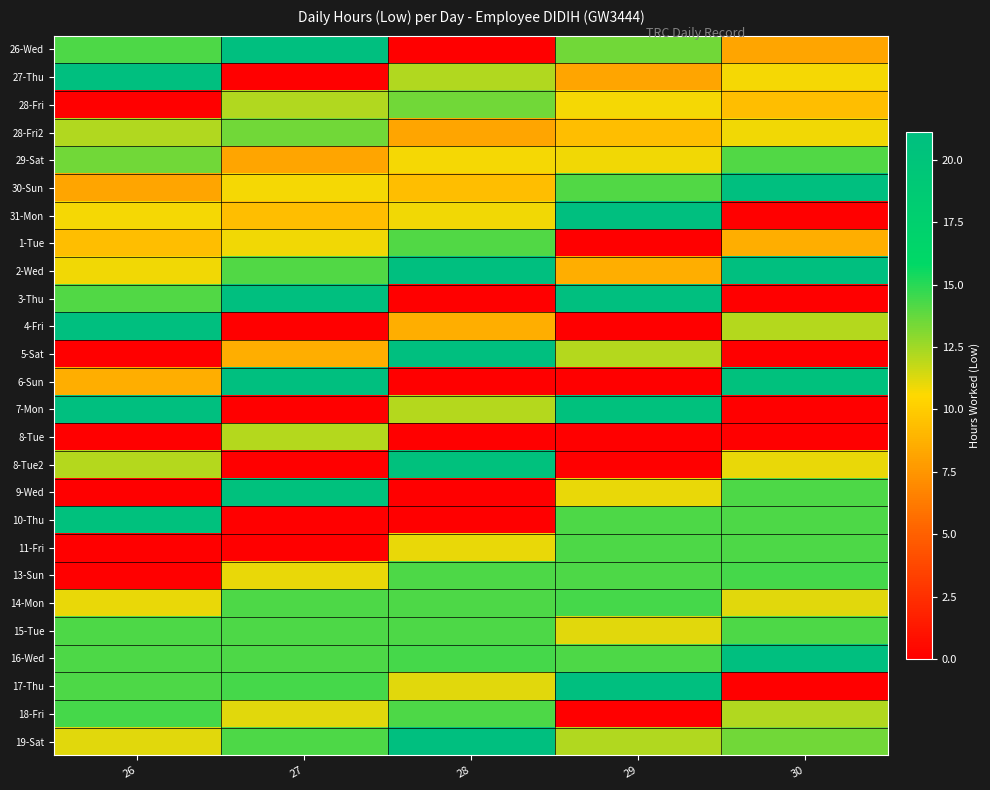

What is the spread (max minus min) of values at 28?

21.1